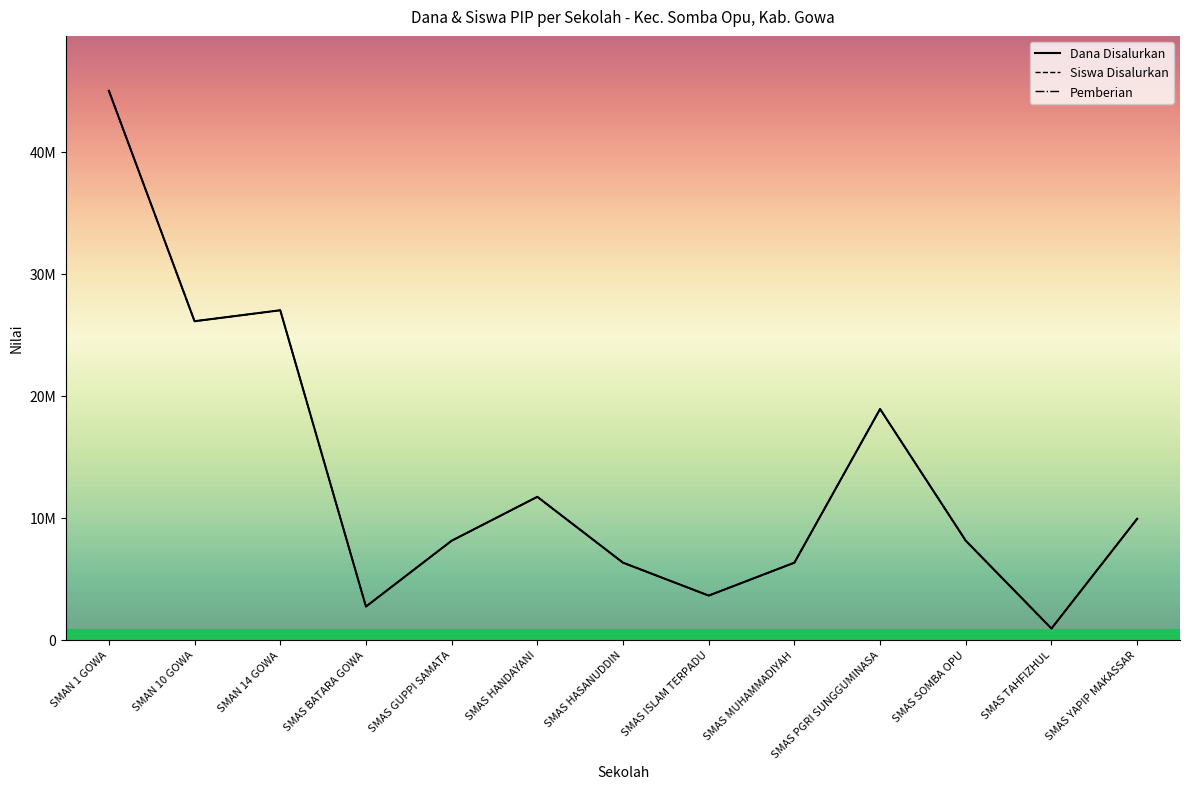

Rank the series at SMAN 14 GOWA from lowest to highest value.

Dana Disalurkan, Siswa Disalurkan, Pemberian